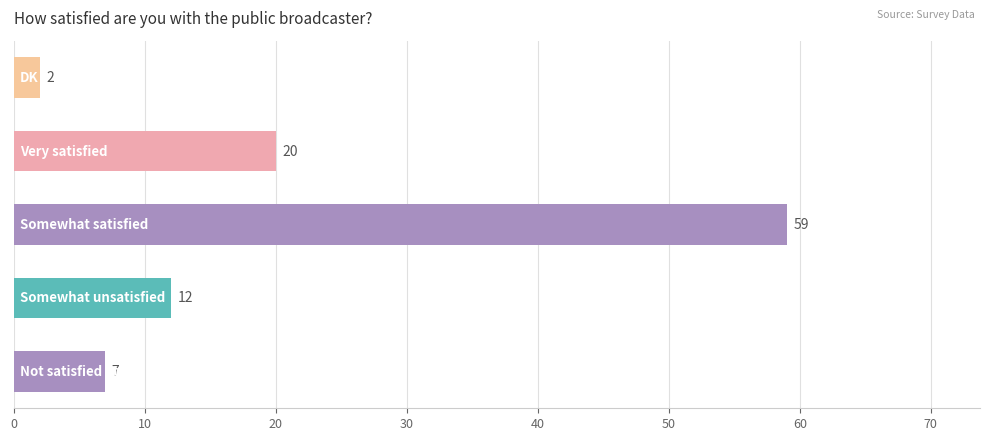

Reading bottom to top, transcribe all the data shown in this chart.

7	12	59	20	2